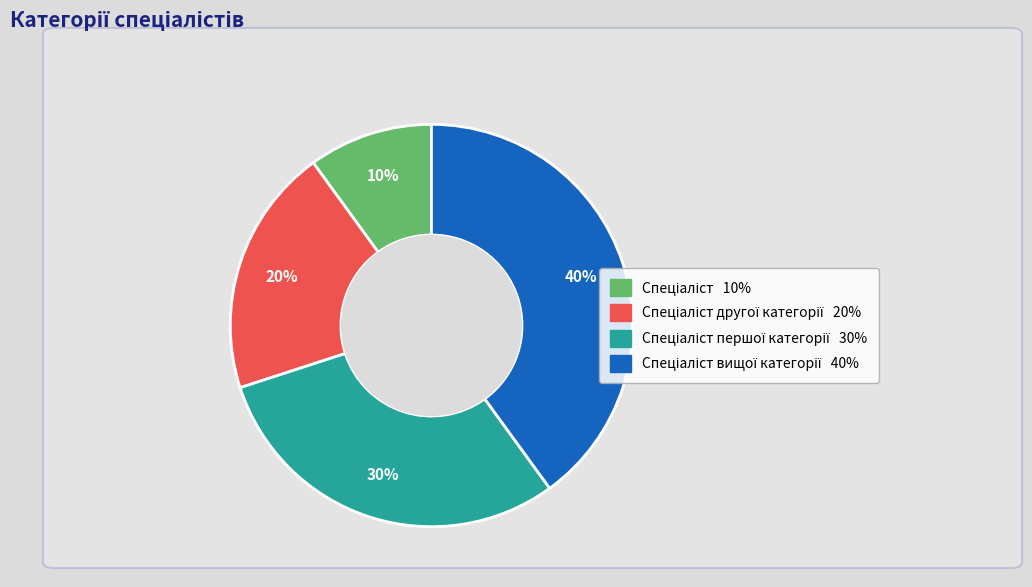

Is there any slice that represents more than half of the pie?

No